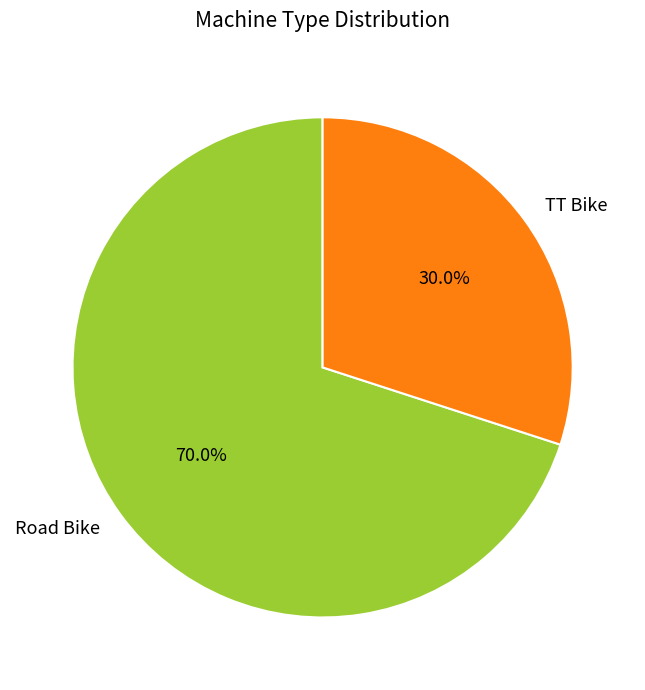

How many slices are in this pie chart?

2